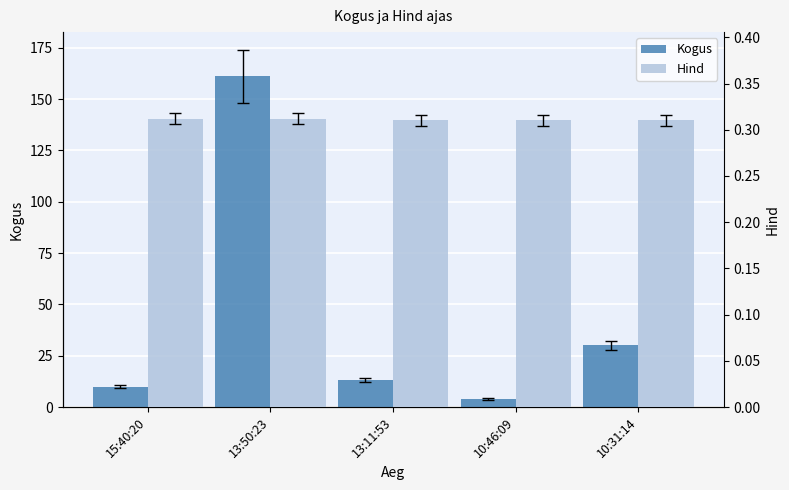

What are all the series names shown in the legend?

Kogus, Hind